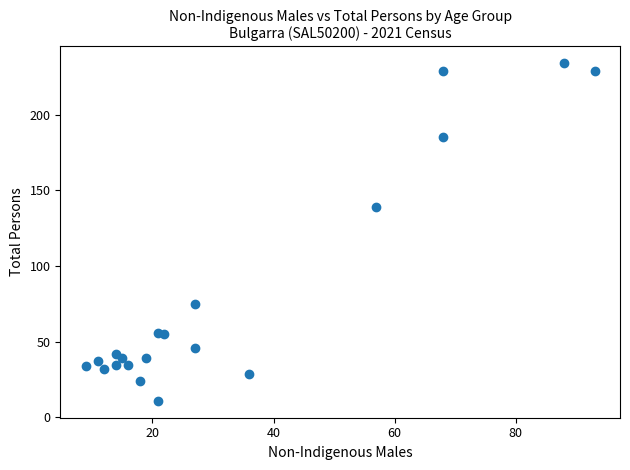

What Y value in the scatter plot is closest to 122?

139